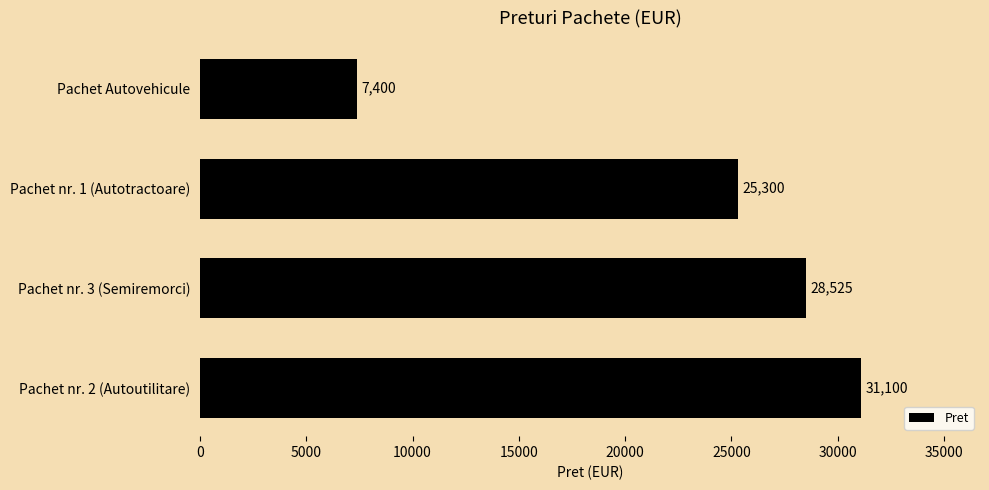

List the labels in order of value, largest first.

Pachet nr. 2 (Autoutilitare), Pachet nr. 3 (Semiremorci), Pachet nr. 1 (Autotractoare), Pachet Autovehicule